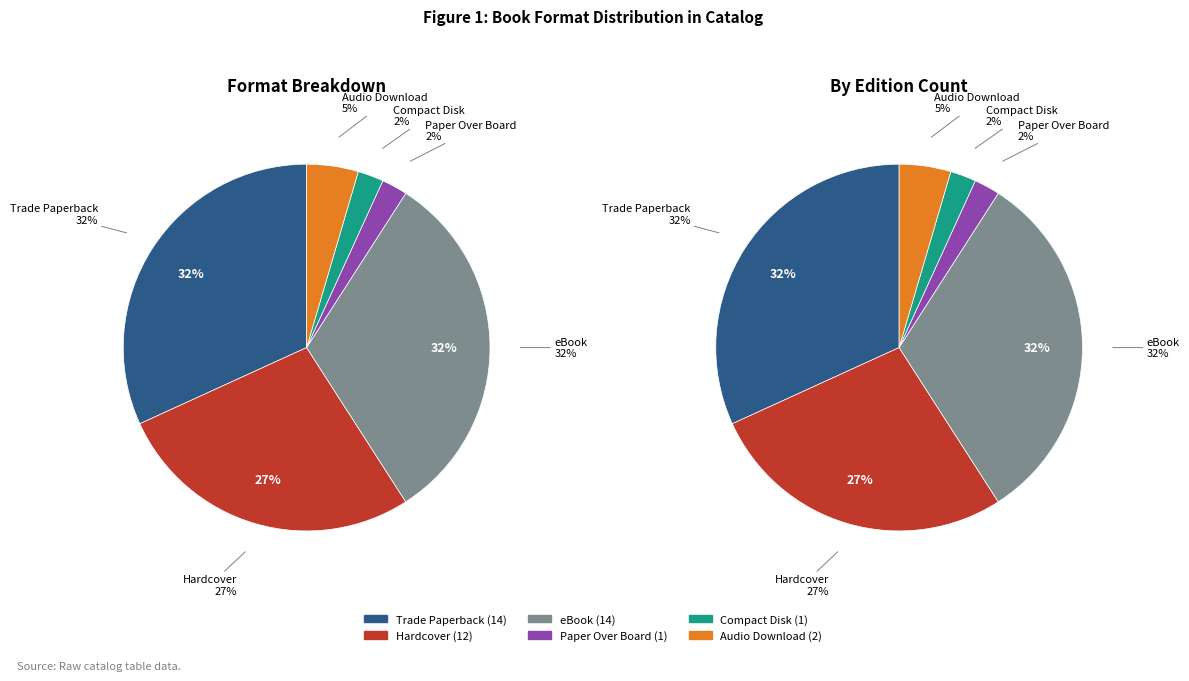

Is it true that Compact Disk is 14% of the pie?

False